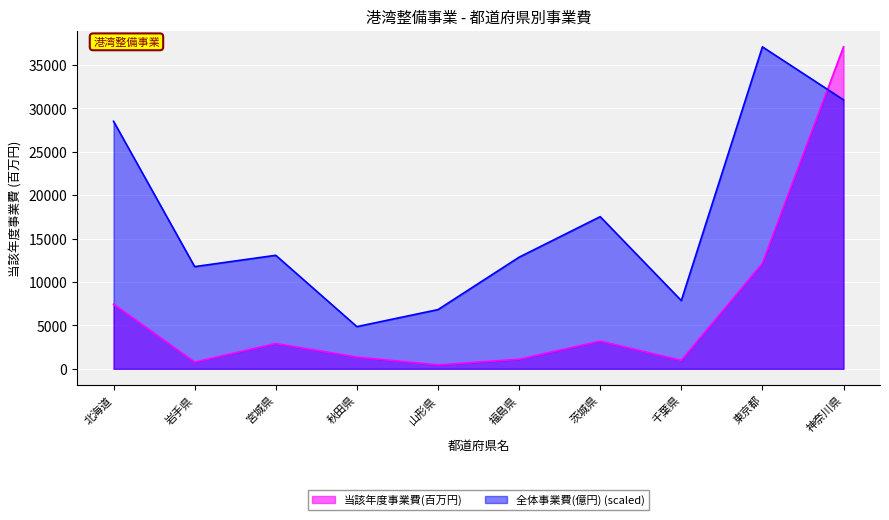

How many data points does each series have?

10